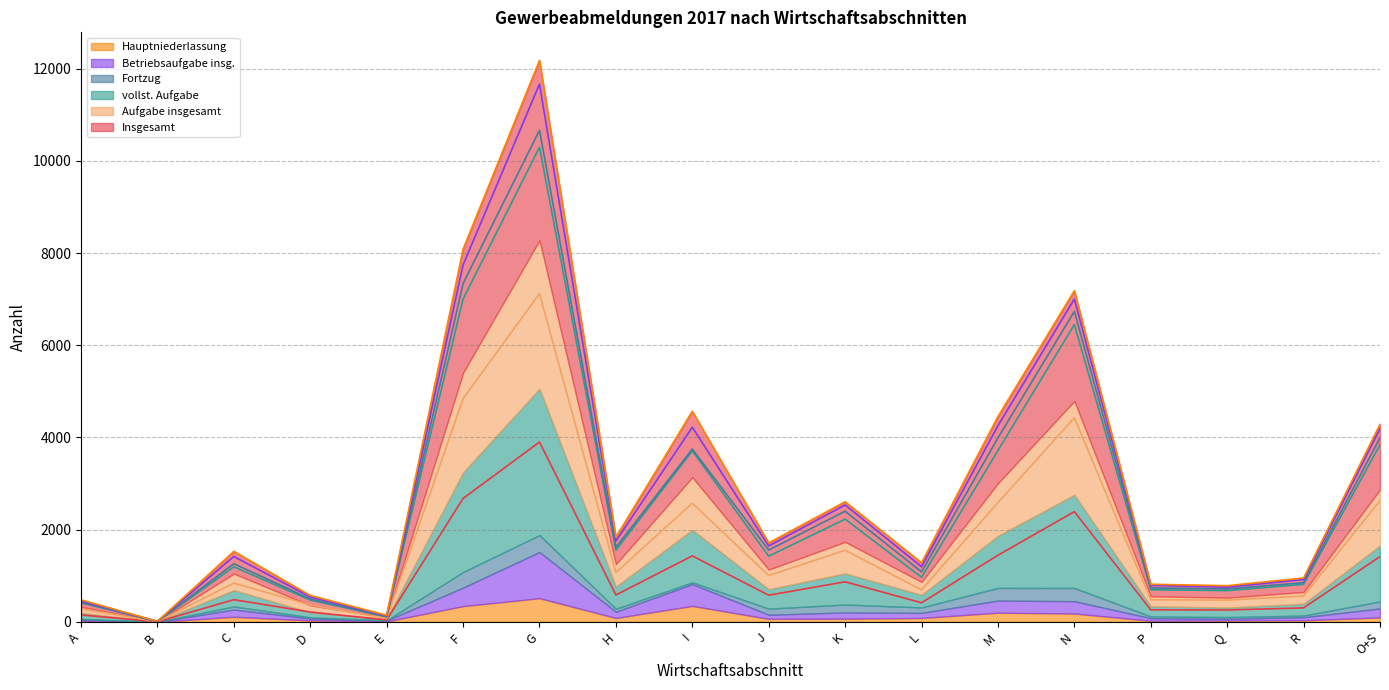

Rank the categories by Insgesamt value from highest to lowest.

G, F, N, M, I, O+S, K, H, J, C, L, R, P, Q, D, A, E, B